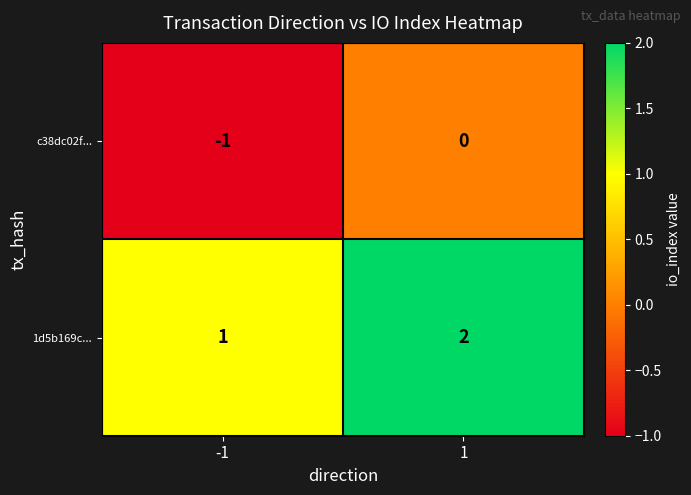

List the labels in order of c38dc02f... value, smallest first.

-1, 1